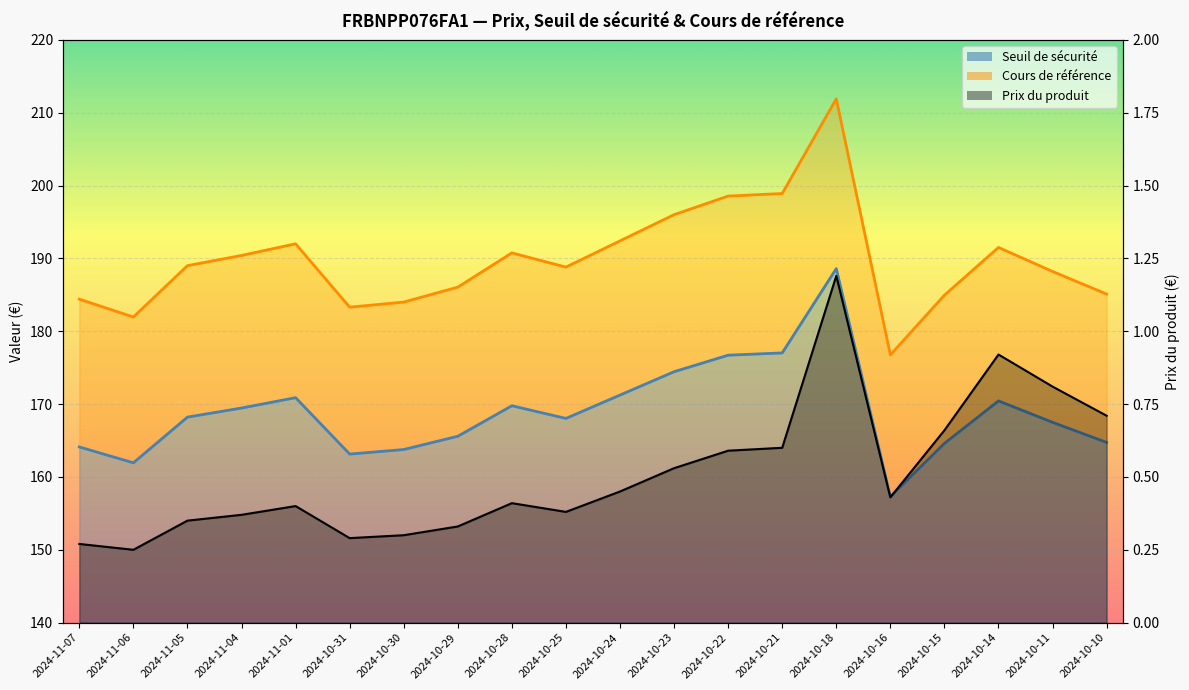

What is the sum of the Cours de référence values at 2024-10-31 and 2024-10-22?

381.9